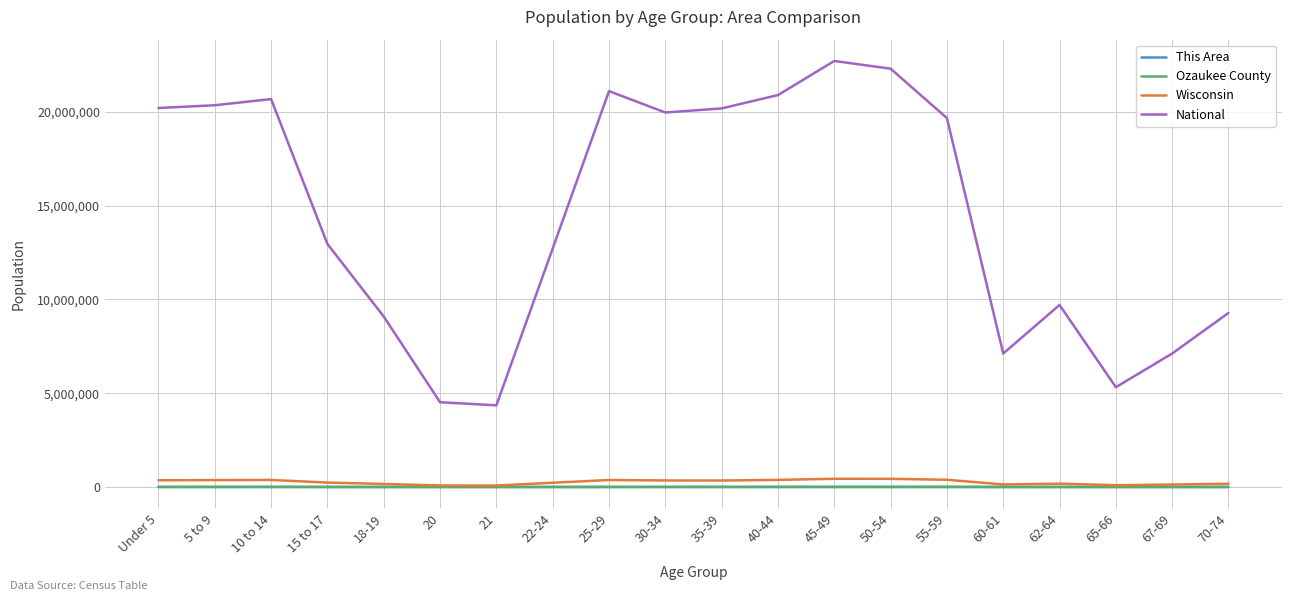

Which series has the largest total across all categories?

National